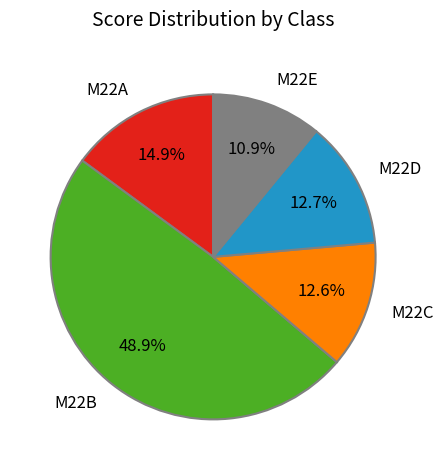

Between M22B and M22D, which is larger?

M22B